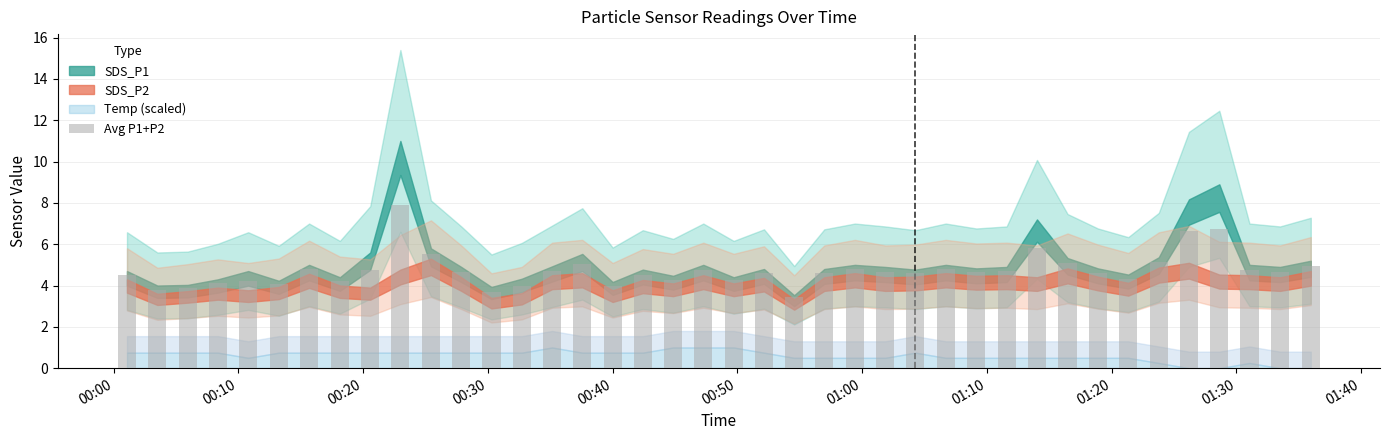

What is the difference between the maximum and minimum values?

4.5